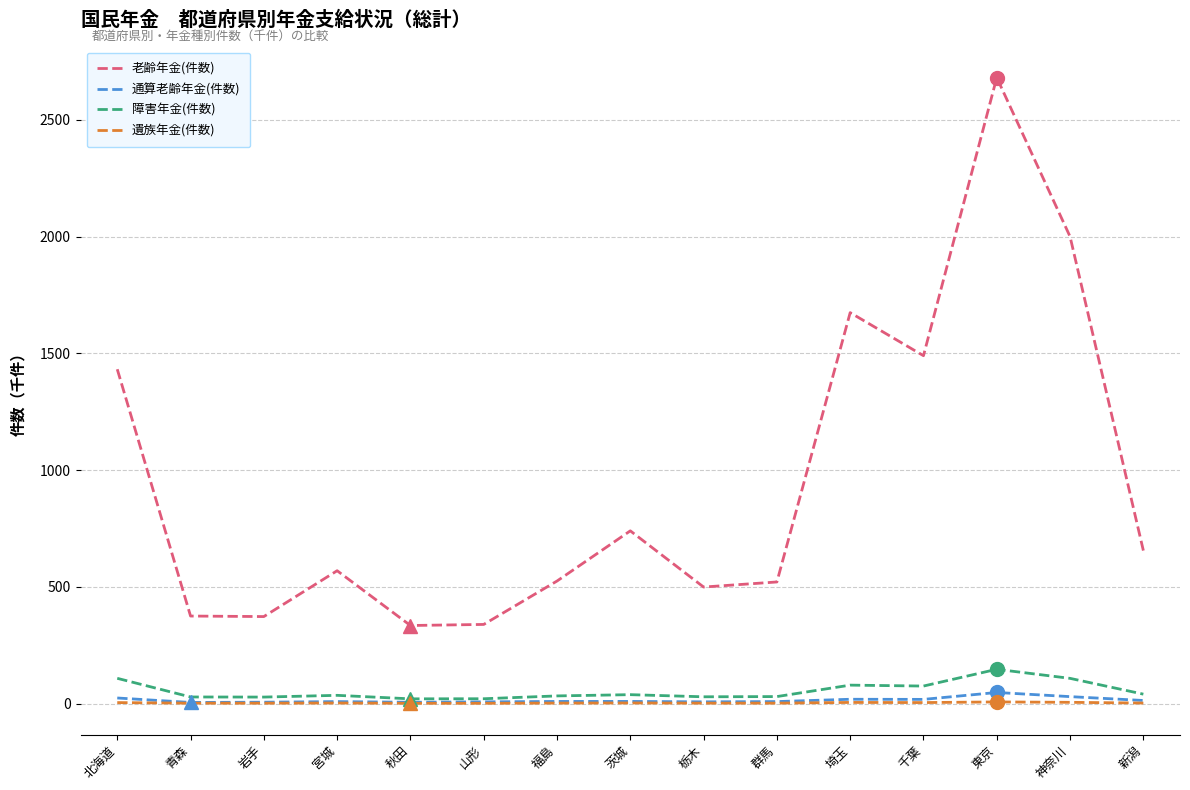

What are all the series names shown in the legend?

老齢年金(件数), 通算老齢年金(件数), 障害年金(件数), 遺族年金(件数)